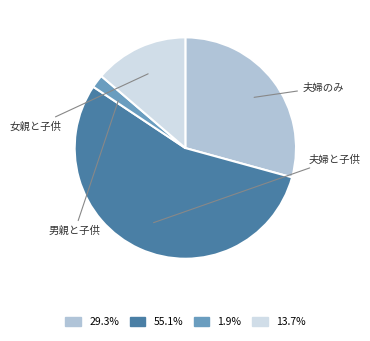

Which category has the biggest portion of the pie?

夫婦と子供から成る世帯